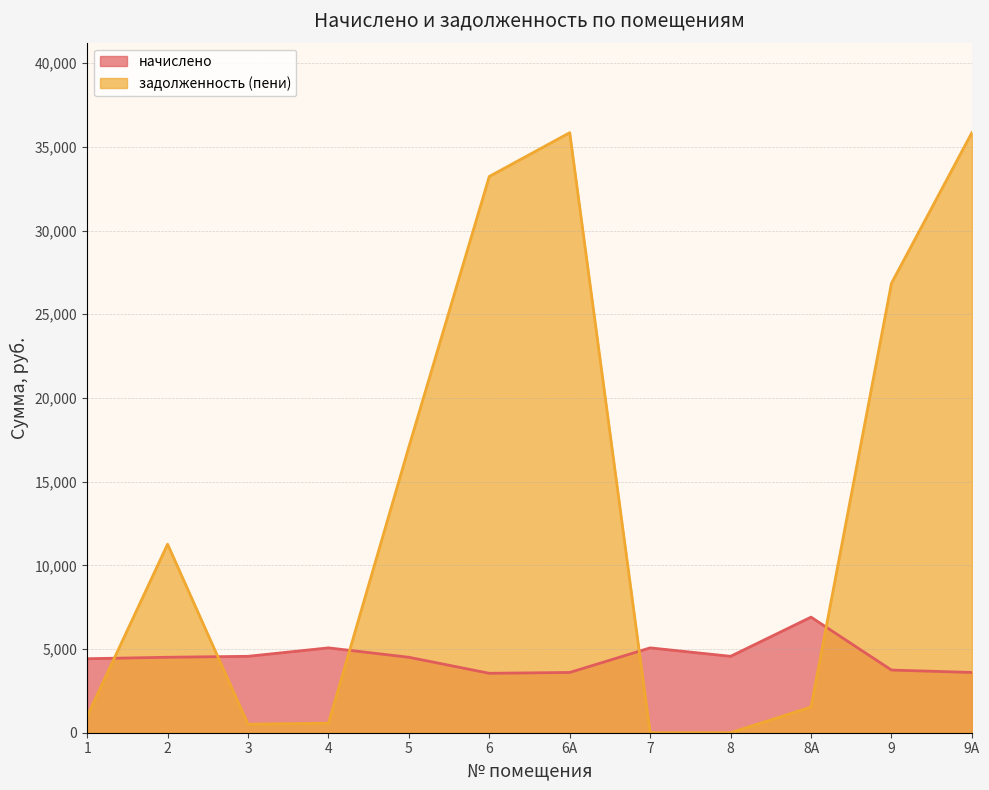

At which label does начислено reach its peak?

8А